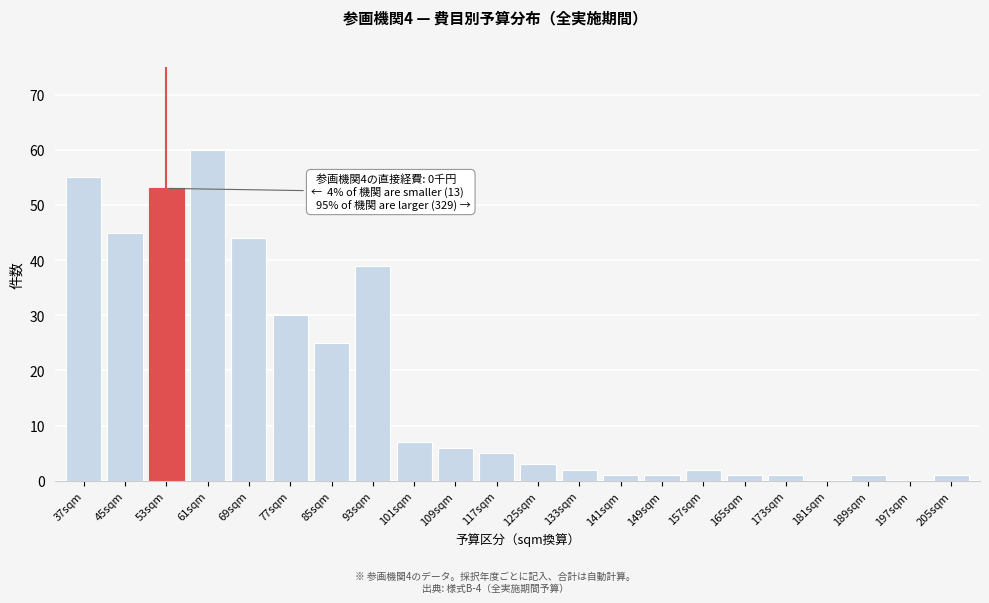

Reading left to right, extract all data points from this chart.

37sqm=55	45sqm=45	53sqm=53	61sqm=60	69sqm=44	77sqm=30	85sqm=25	93sqm=39	101sqm=7	109sqm=6	117sqm=5	125sqm=3	133sqm=2	141sqm=1	149sqm=1	157sqm=2	165sqm=1	173sqm=1	181sqm=0	189sqm=1	197sqm=0	205sqm=1